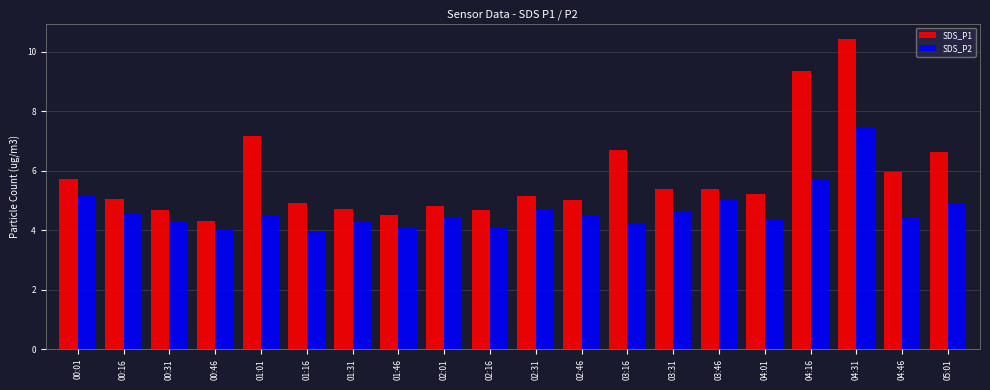

What is the spread (max minus min) of values at 02:16?

0.6